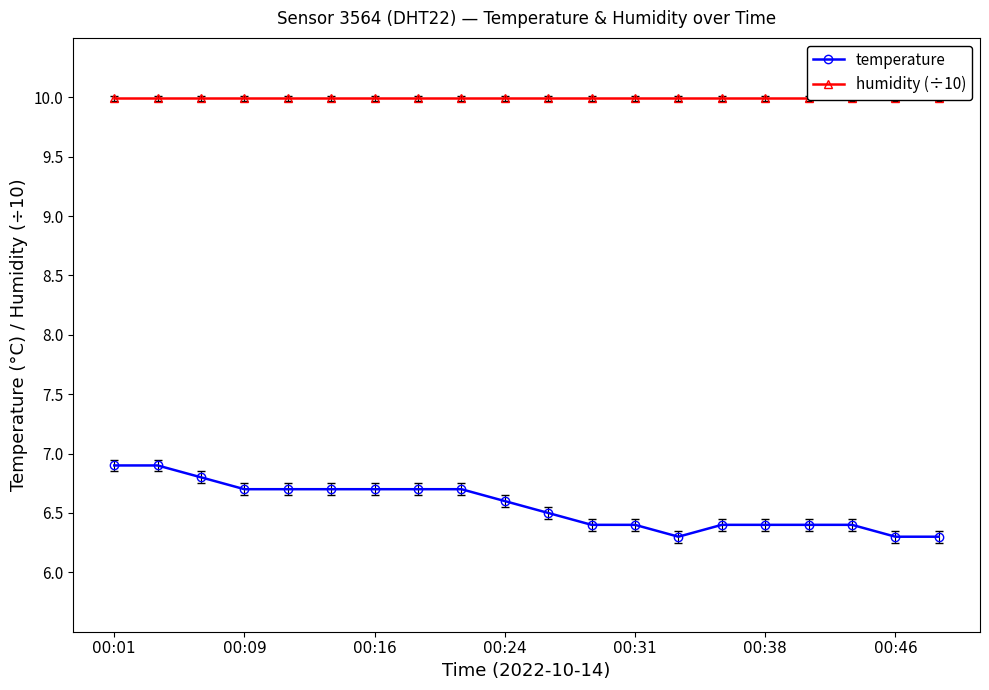

How many data points does each series have?

20